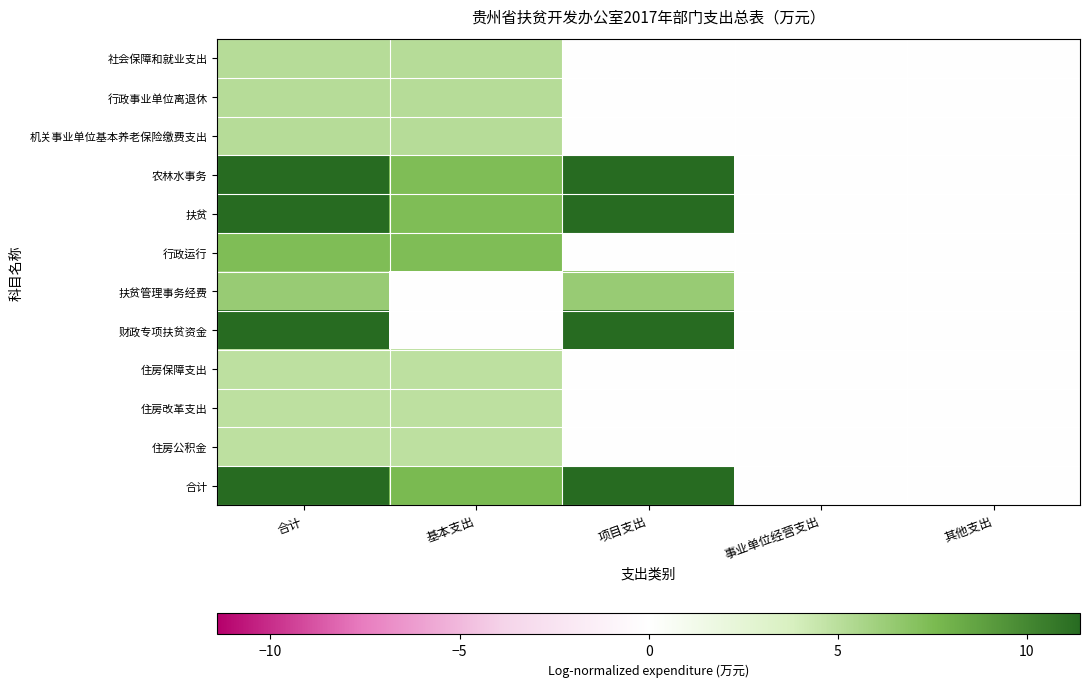

What is the spread (max minus min) of values at 基本支出?

7.6